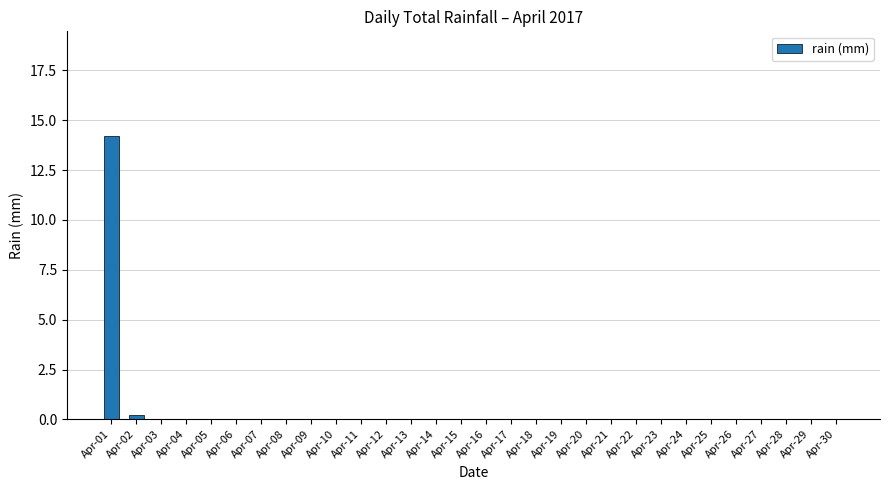

Reading left to right, list all the values displayed in this chart.

Apr-01=14.2	Apr-02=0.2	Apr-03=0.0	Apr-04=0.0	Apr-05=0.0	Apr-06=0.0	Apr-07=0.0	Apr-08=0.0	Apr-09=0.0	Apr-10=0.0	Apr-11=0.0	Apr-12=0.0	Apr-13=0.0	Apr-14=0.0	Apr-15=0.0	Apr-16=0.0	Apr-17=0.0	Apr-18=0.0	Apr-19=0.0	Apr-20=0.0	Apr-21=0.0	Apr-22=0.0	Apr-23=0.0	Apr-24=0.0	Apr-25=0.0	Apr-26=0.0	Apr-27=0.0	Apr-28=0.0	Apr-29=0.0	Apr-30=0.0